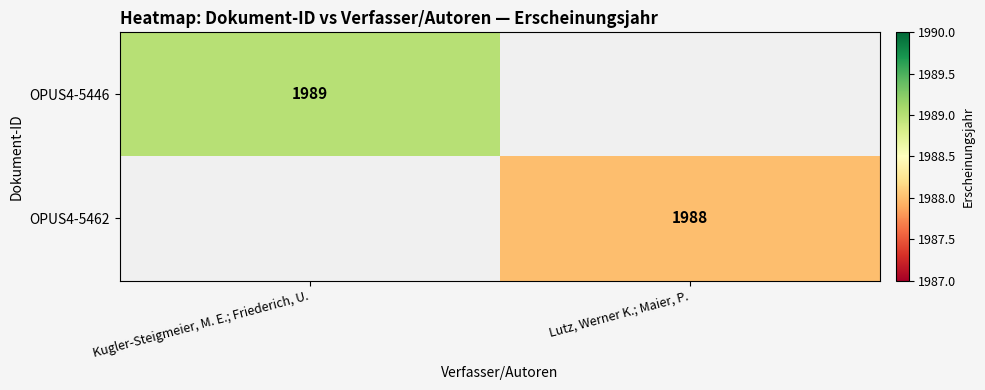

Which has a higher value, Kugler-Steigmeier, M. E.; Friederich, U. or Lutz, Werner K.; Maier, P.?

Kugler-Steigmeier, M. E.; Friederich, U.